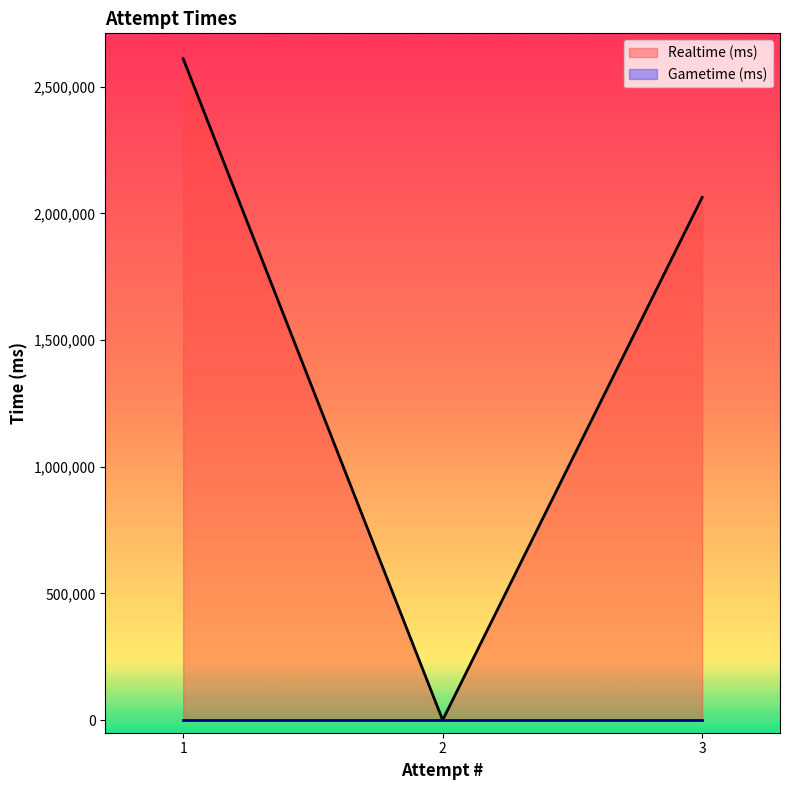

At which label does the data first exceed 2062790?

1